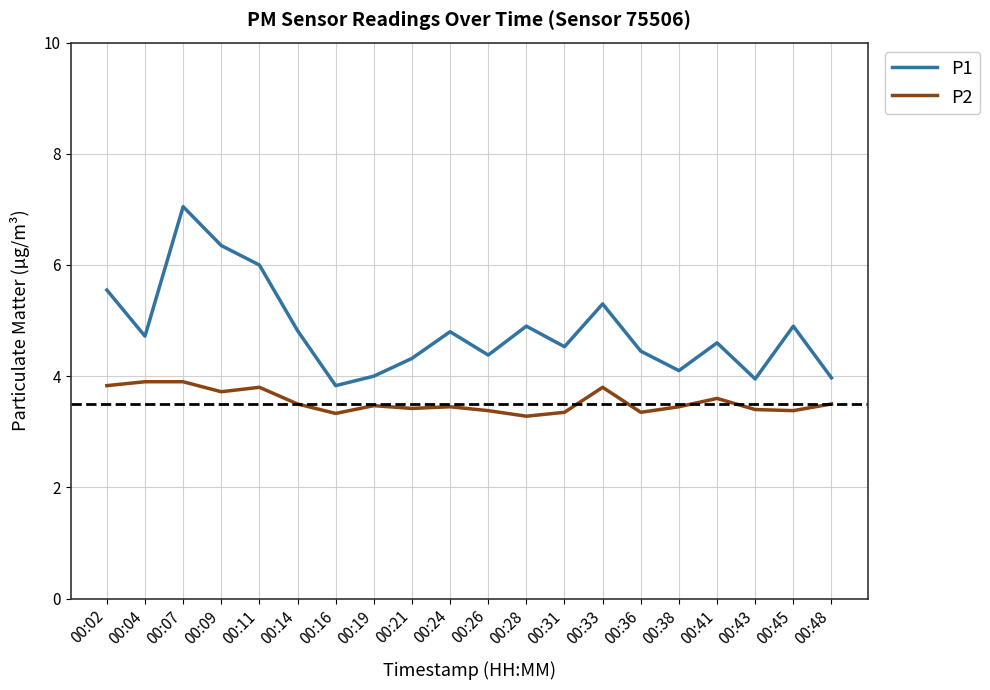

At 00:48, list the series in order from smallest to largest.

P2, P1